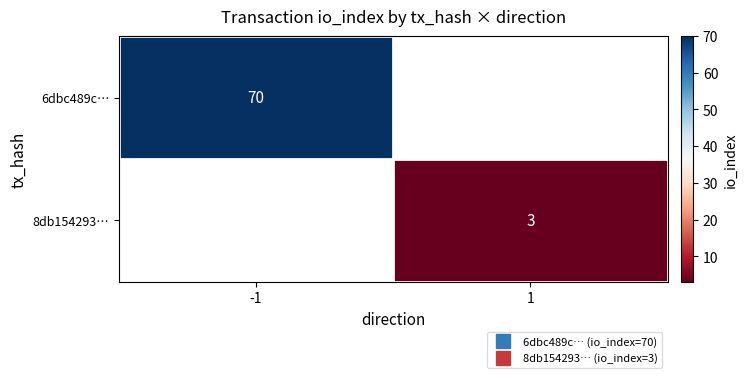

Rank the series by their maximum value, from highest to lowest.

6dbc489c…, 8db154293…